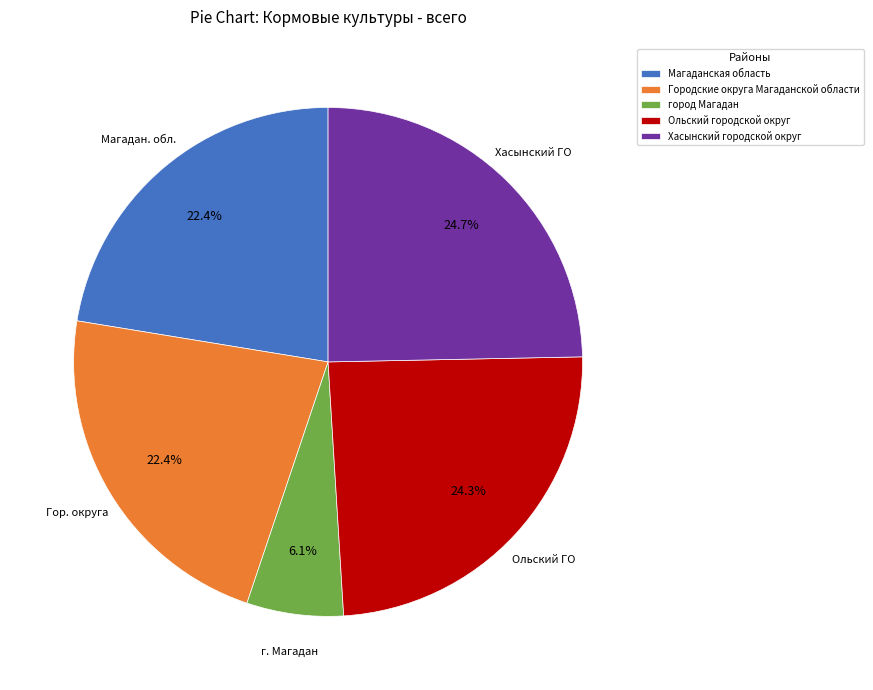

Between Хасынский городской округ and город Магадан, which is larger?

Хасынский городской округ